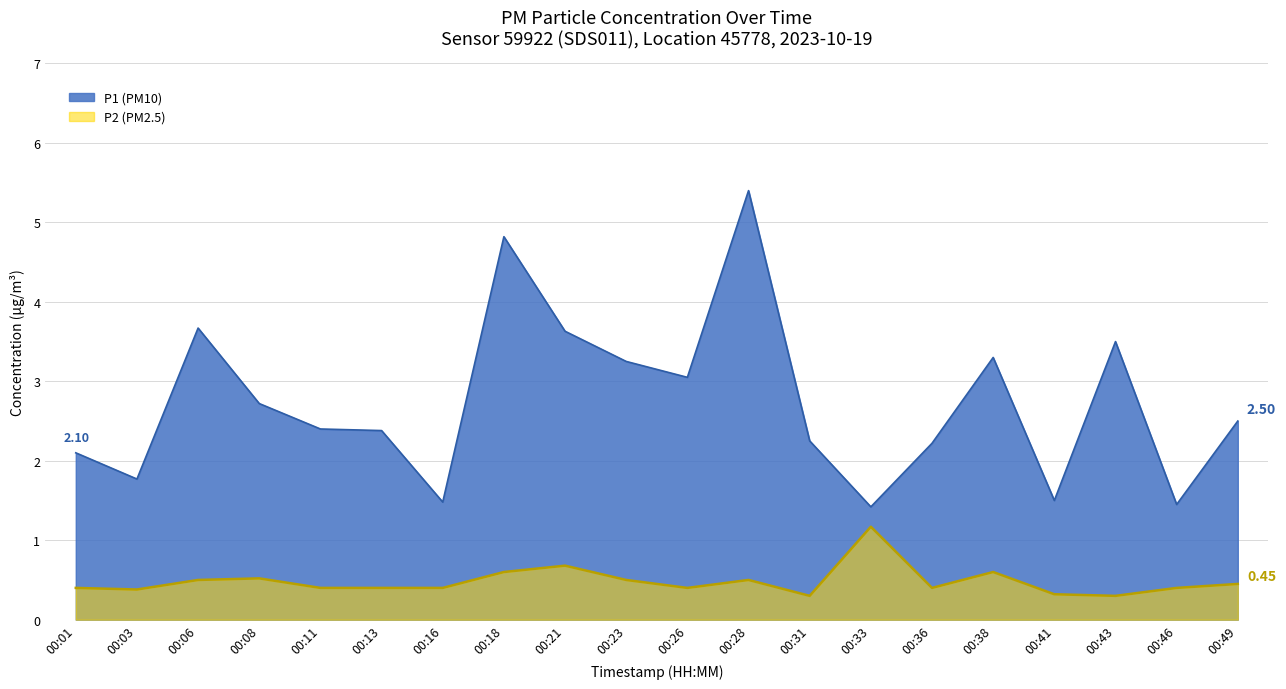

What is the sum of all P2 values?

9.6